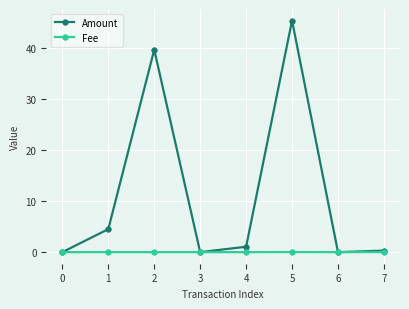

What is the greatest value displayed?

45.3